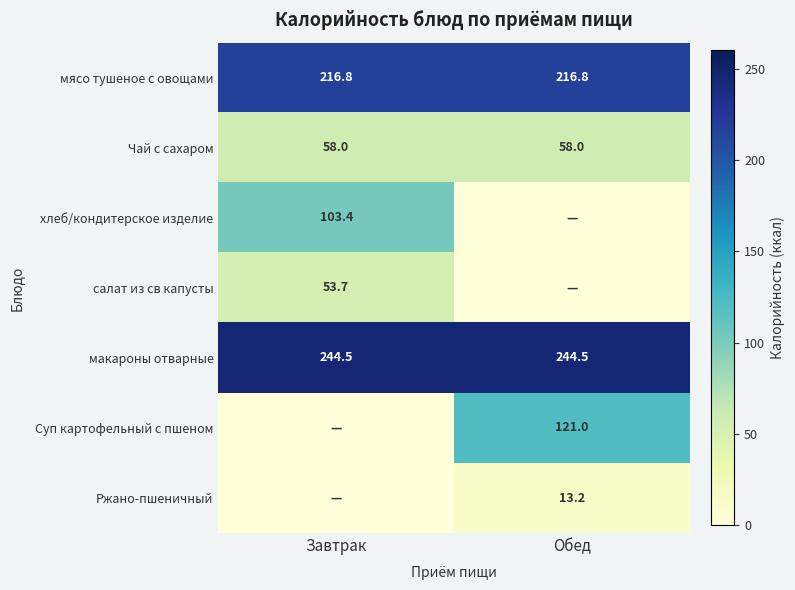

How many categories are shown in the chart?

2